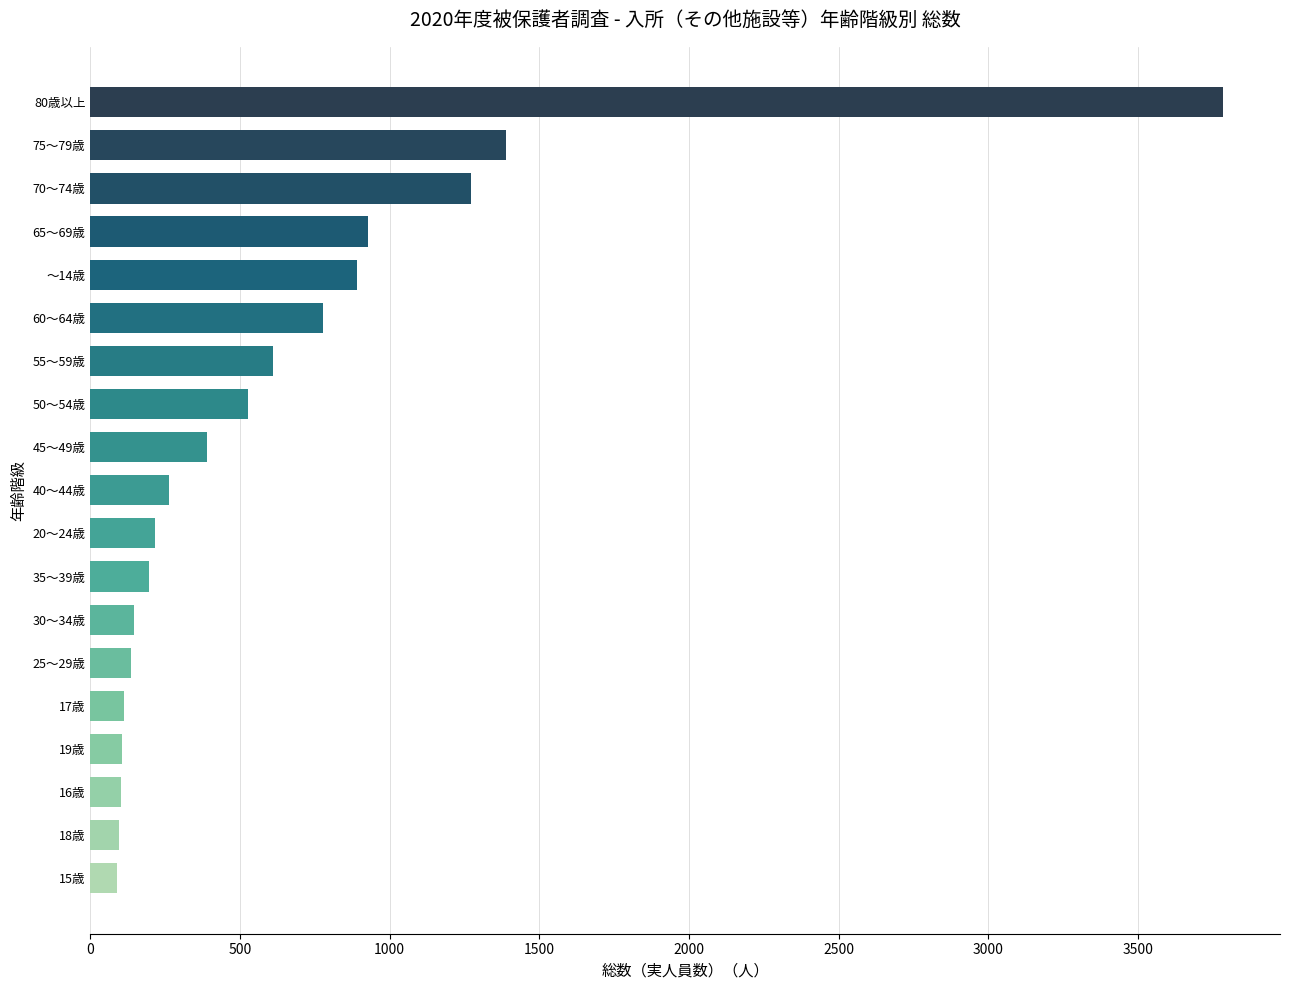

What is the difference between the maximum and minimum values?

3698